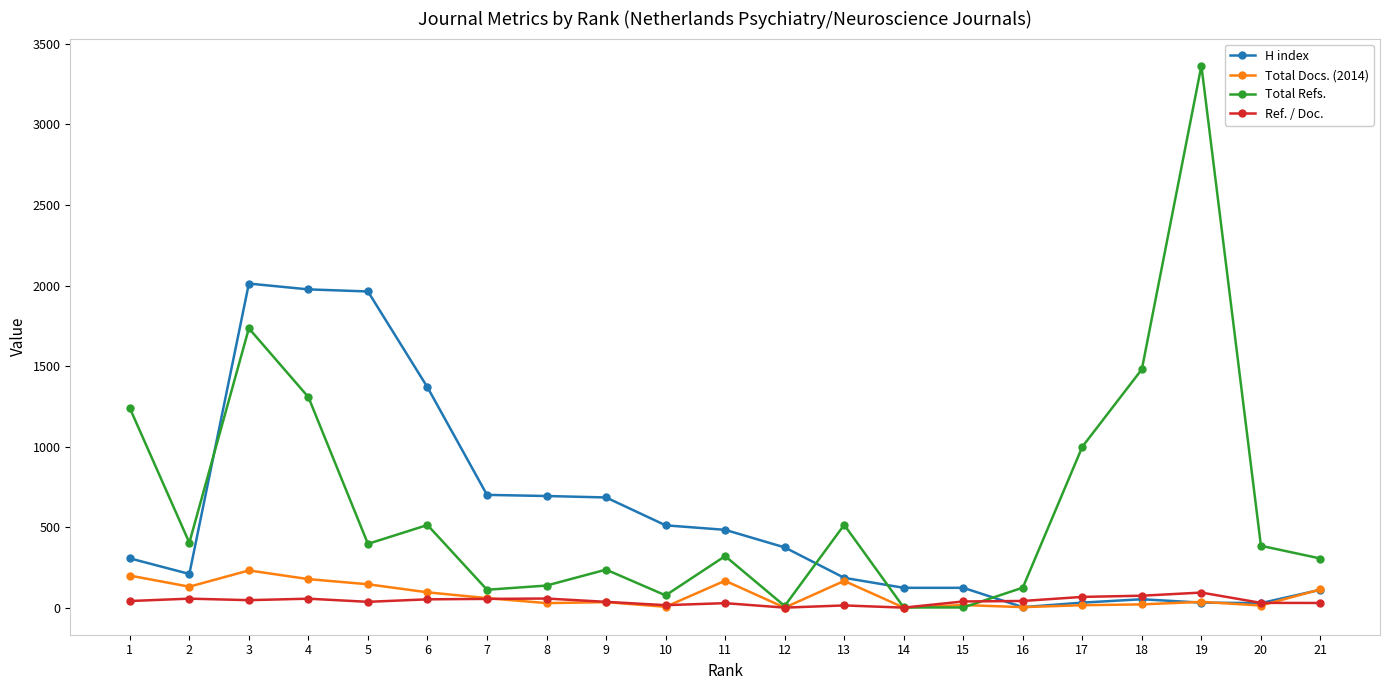

Does the chart display data point markers on the line(s)?

Yes